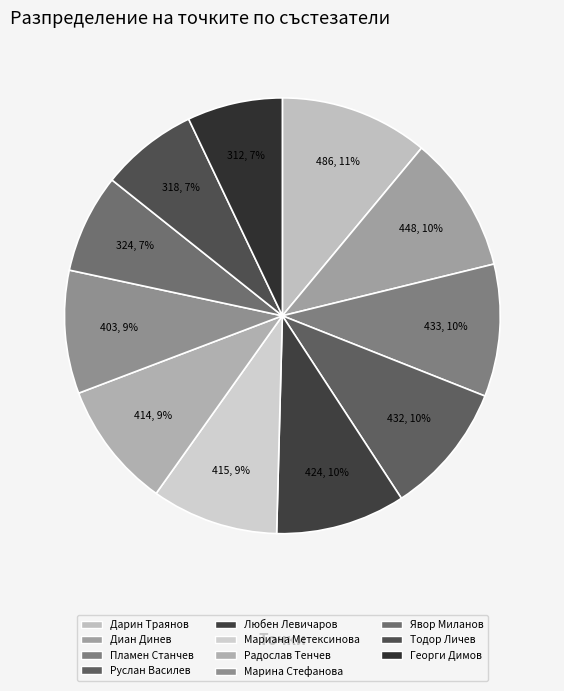

How many slices are in this pie chart?

11